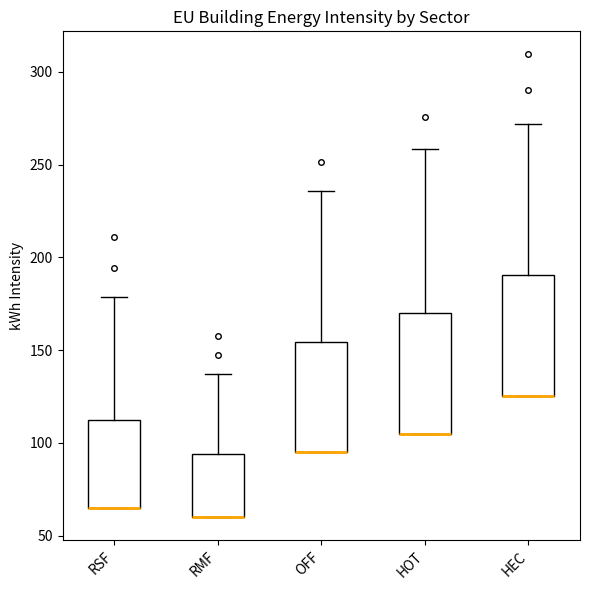

Where is the upper edge of the box for OFF on the y-axis? The values are not printed on the chart, so give them approximately, as read against the axis.

155